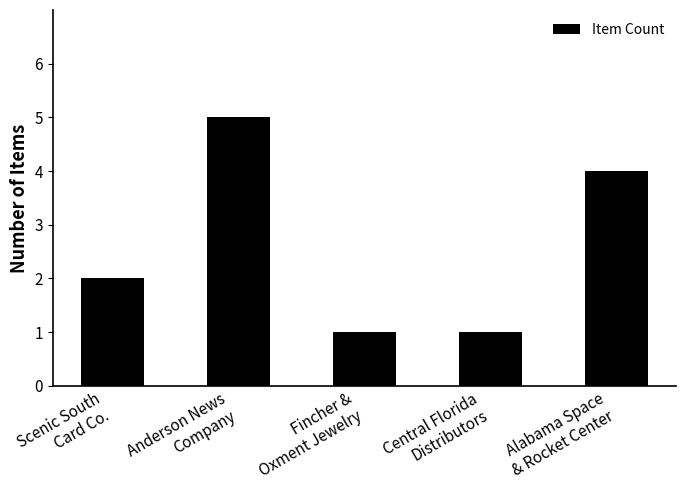

Reading right to left, transcribe all the data shown in this chart.

4	1	1	5	2